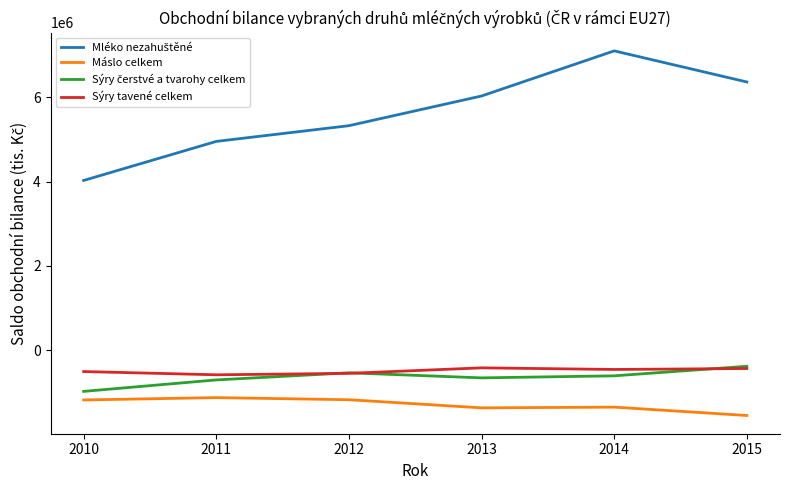

What is the maximum value shown in the chart?

7103821